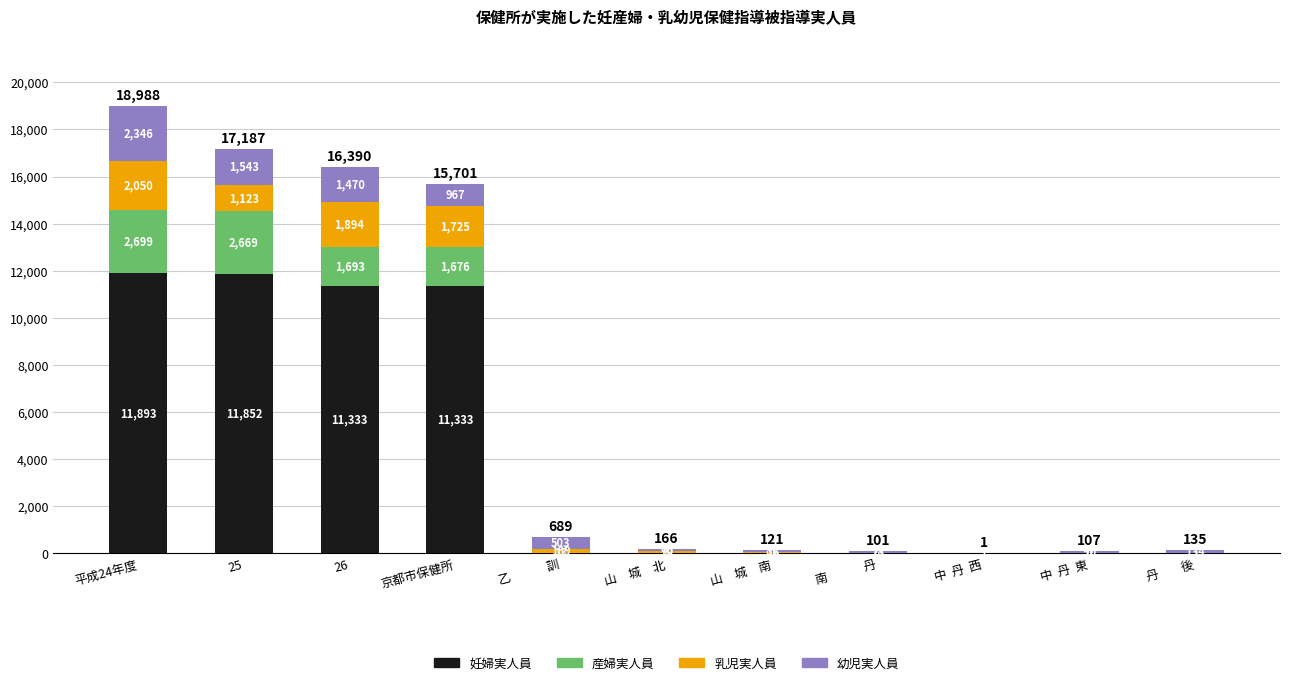

Which category has the highest value in the 妊婦実人員 series?

平成24年度